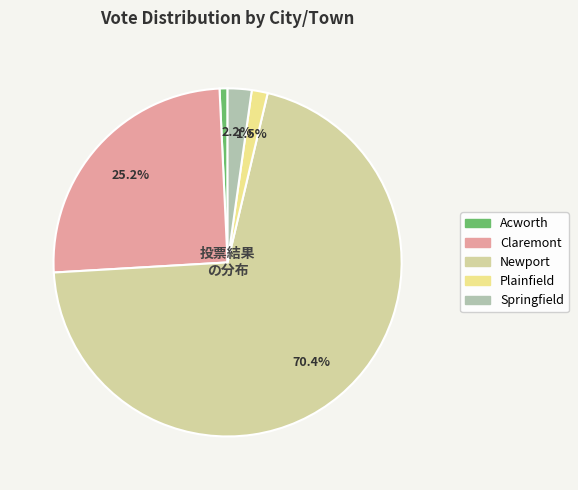

Is there a majority slice in this chart?

Yes